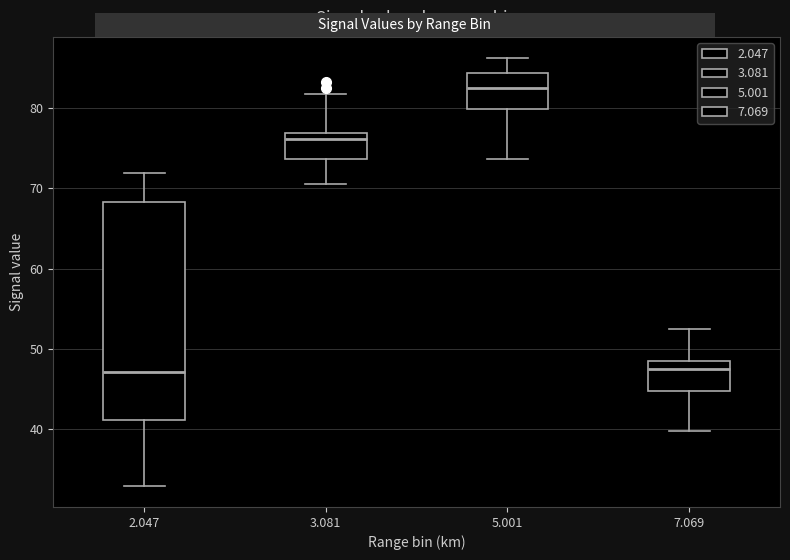

Comparing the boxes themselves (not the whiskers), which one is the tallest?

2.047